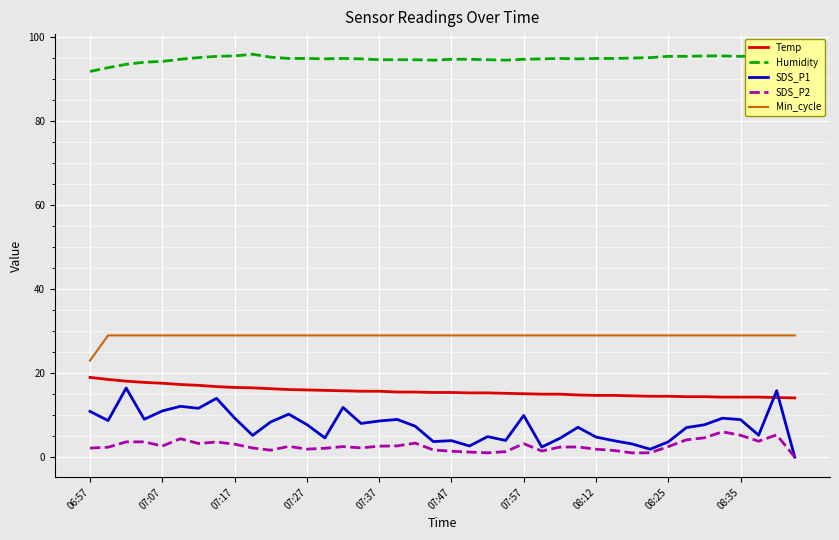

True or false: Humidity and Temp intersect in this chart.

False